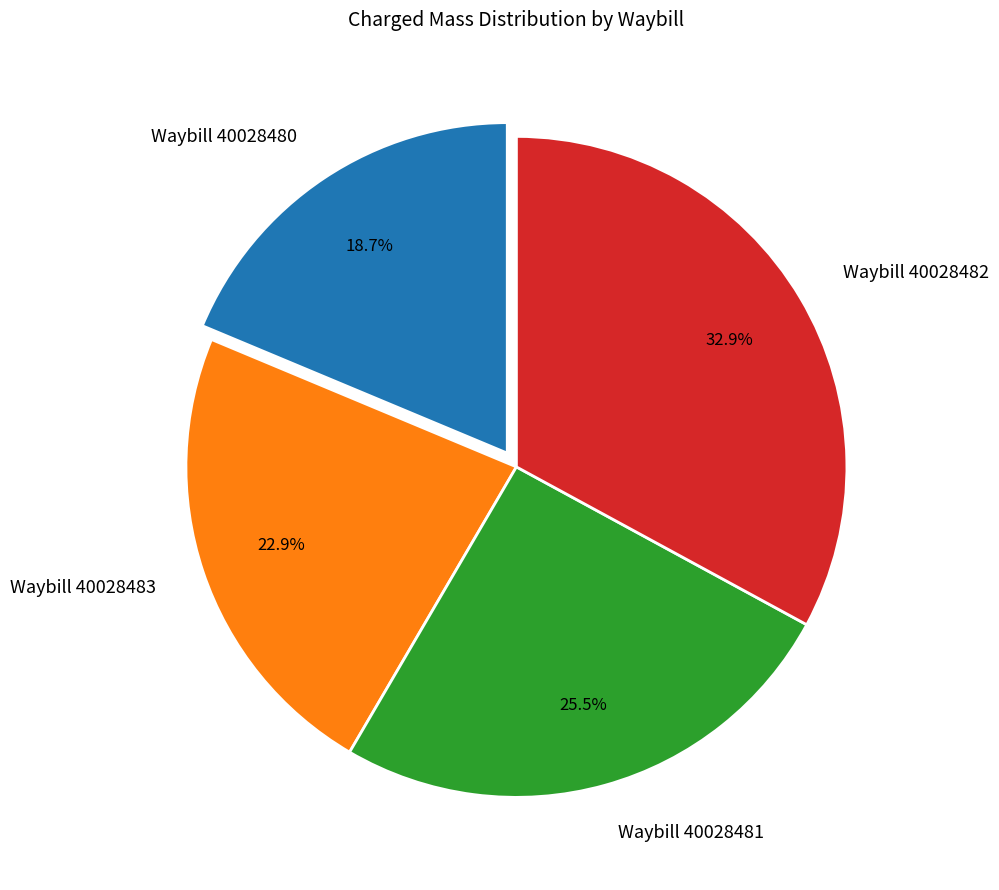

Approximately how many times larger is the value at Waybill 40028481 compared to Waybill 40028482?

0.8